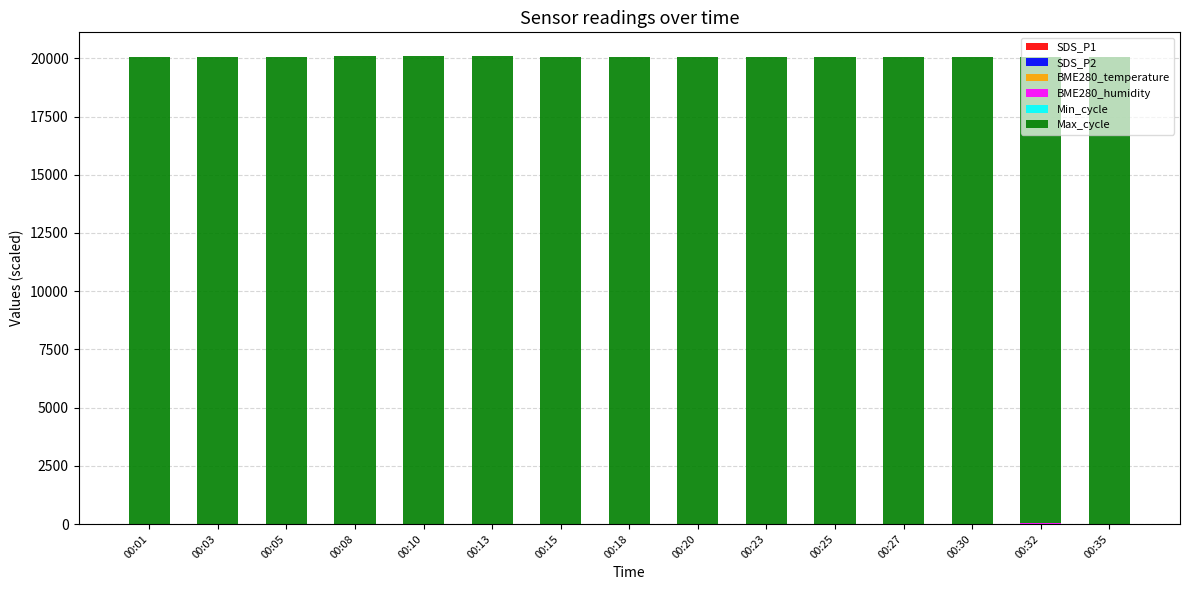

Does the chart contain stacked bars?

Yes